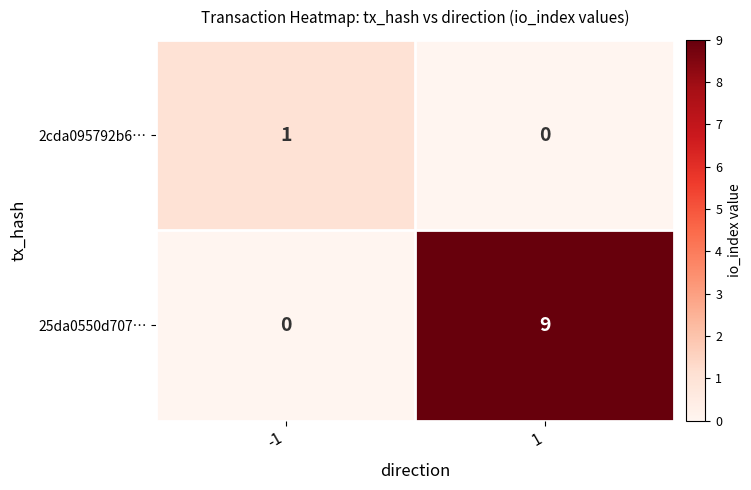

At how many categories does at least one series exceed 0?

2